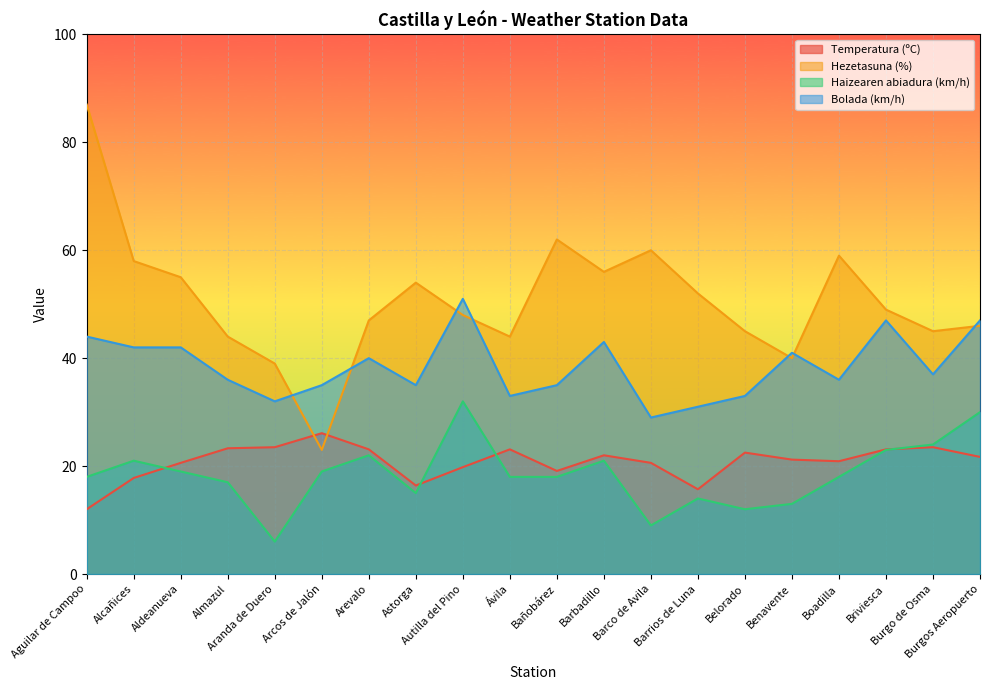

At Arcos de Jalón, list the series in order from smallest to largest.

Haizearen abiadura (km/h), Hezetasuna (%), Temperatura (ºC), Bolada (km/h)